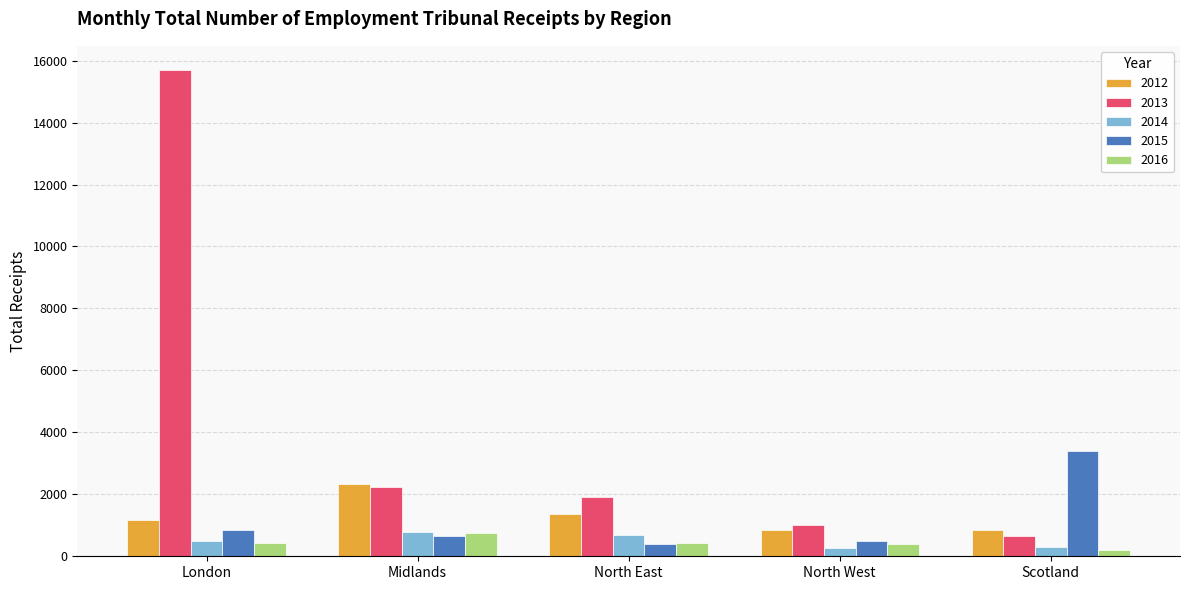

Is the value of 2014 at Scotland greater than the value of 2015 at Scotland?

No